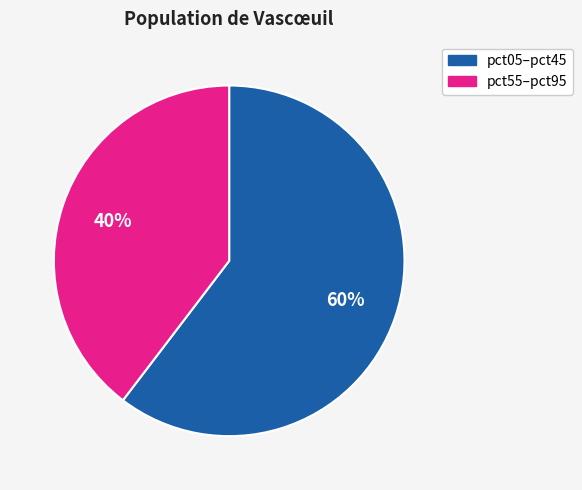

Does any single category account for the majority?

Yes